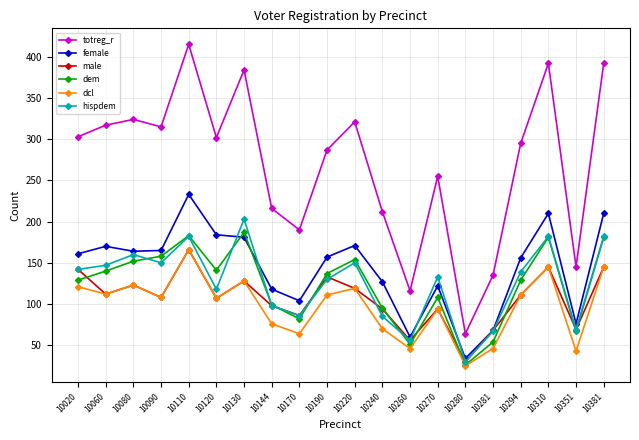

What is the maximum value for female?

233